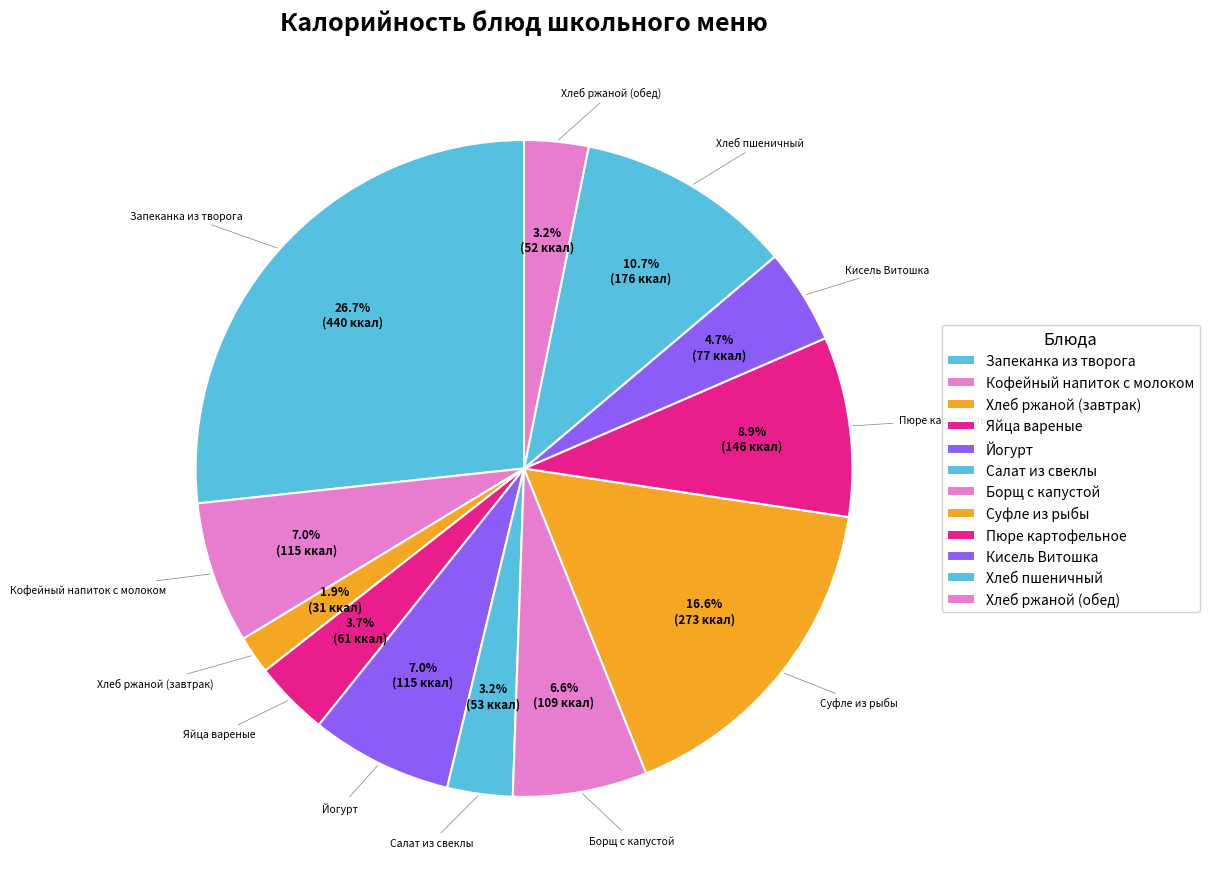

What is the largest slice in the pie chart?

Запеканка из творога